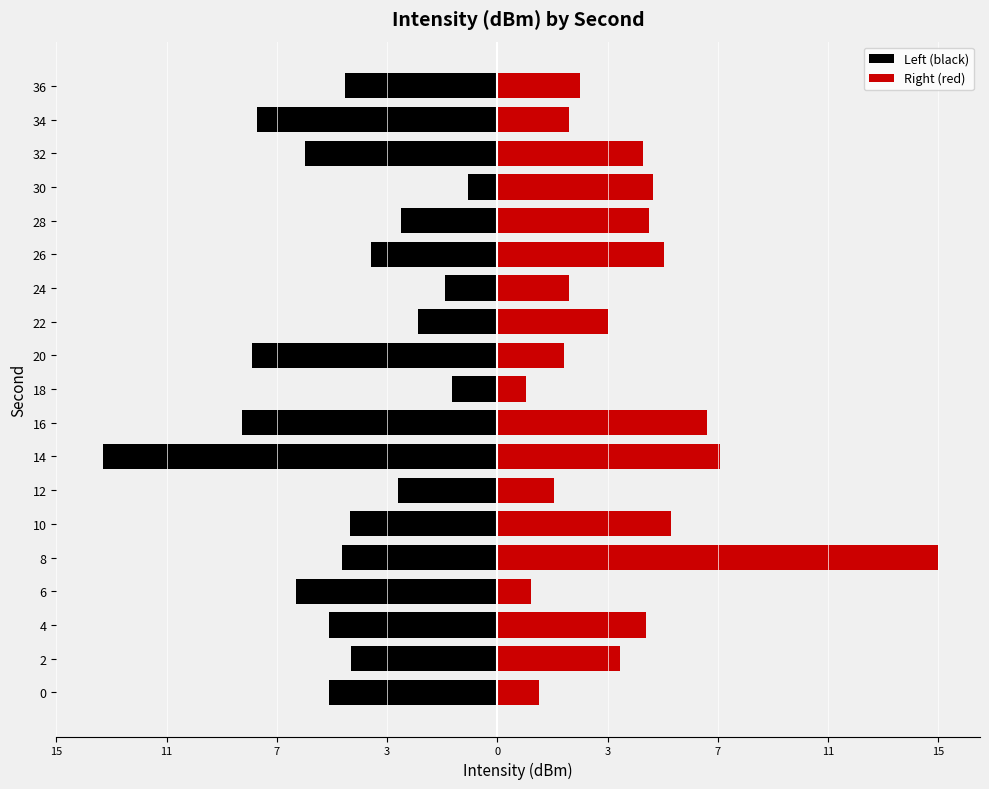

At which category is the sum across all series the highest?

8